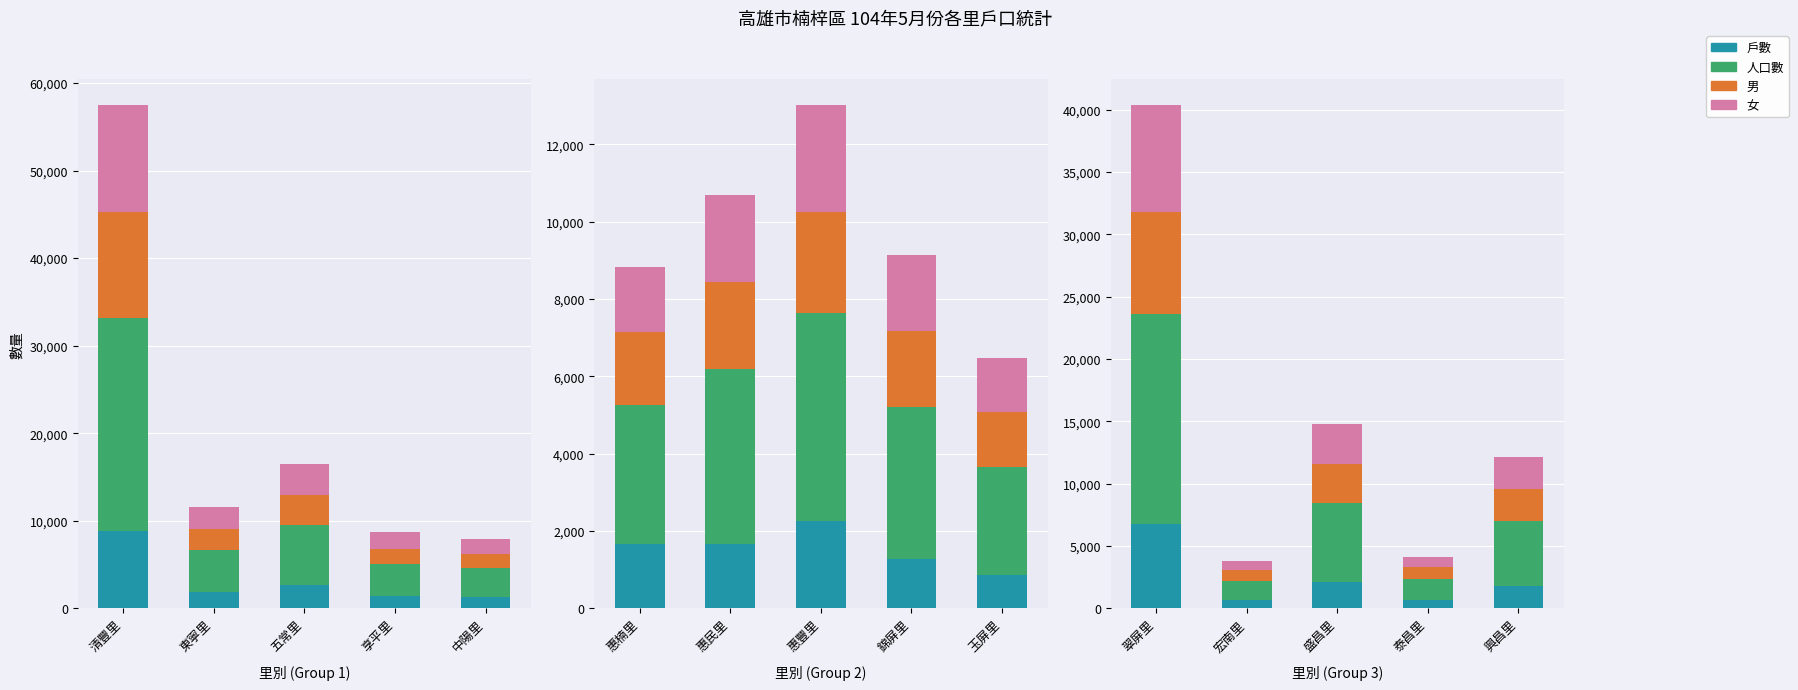

At 興昌里, list the series in order from largest to smallest.

人口數, 女, 男, 戶數